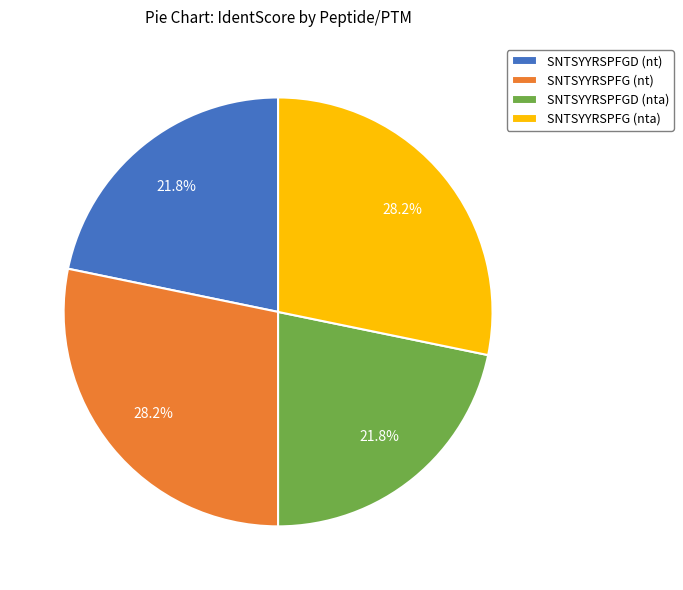

True or false: SNTSYYRSPFGD (nta) accounts for 13% of the total.

False